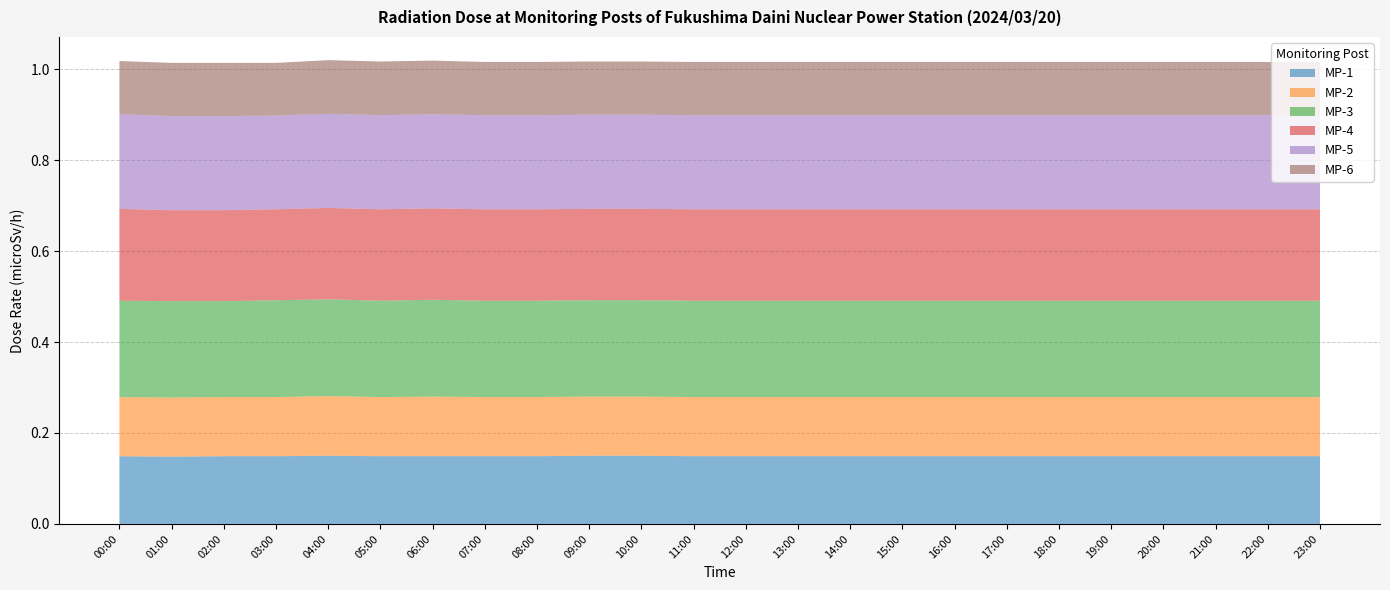

Reading left to right, list all the values displayed in this chart.

MP-1: 0.1	0.1	0.1	0.1	0.1	0.1	0.1	0.1	0.1	0.1	0.1	0.1	0.1	0.1	0.1	0.1	0.1	0.1	0.1	0.1	0.1	0.1	0.1	0.1
MP-2: 0.1	0.1	0.1	0.1	0.1	0.1	0.1	0.1	0.1	0.1	0.1	0.1	0.1	0.1	0.1	0.1	0.1	0.1	0.1	0.1	0.1	0.1	0.1	0.1
MP-3: 0.2	0.2	0.2	0.2	0.2	0.2	0.2	0.2	0.2	0.2	0.2	0.2	0.2	0.2	0.2	0.2	0.2	0.2	0.2	0.2	0.2	0.2	0.2	0.2
MP-4: 0.2	0.2	0.2	0.2	0.2	0.2	0.2	0.2	0.2	0.2	0.2	0.2	0.2	0.2	0.2	0.2	0.2	0.2	0.2	0.2	0.2	0.2	0.2	0.2
MP-5: 0.2	0.2	0.2	0.2	0.2	0.2	0.2	0.2	0.2	0.2	0.2	0.2	0.2	0.2	0.2	0.2	0.2	0.2	0.2	0.2	0.2	0.2	0.2	0.2
MP-6: 0.1	0.1	0.1	0.1	0.1	0.1	0.1	0.1	0.1	0.1	0.1	0.1	0.1	0.1	0.1	0.1	0.1	0.1	0.1	0.1	0.1	0.1	0.1	0.1